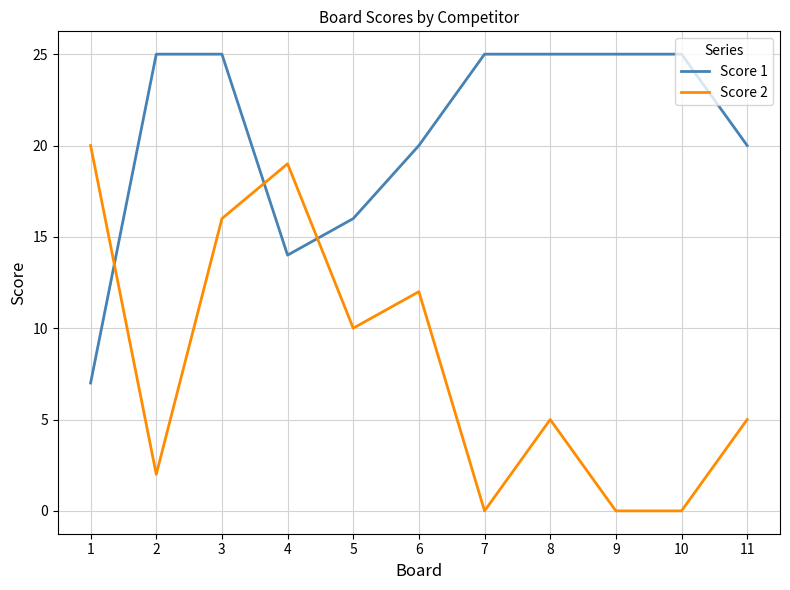

At which category is the sum across all series the highest?

3